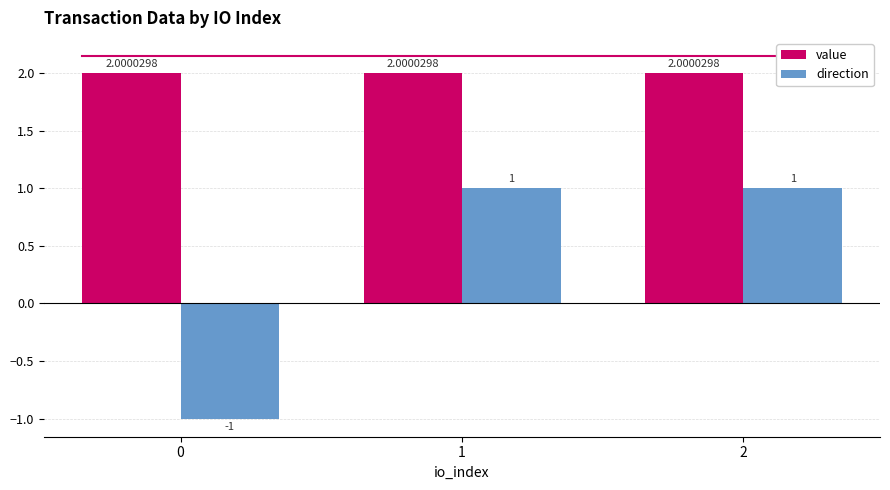

Reading right to left, transcribe all the data shown in this chart.

value: 2.0	2.0	2.0
direction: 1.0	1.0	-1.0